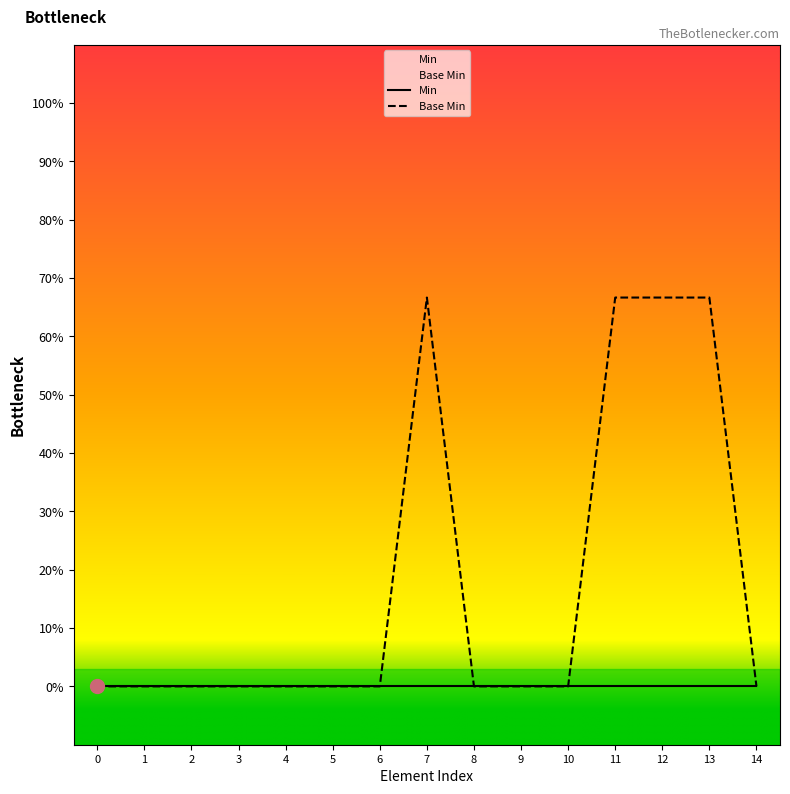

Reading right to left, extract all data points from this chart.

Min: 0.0	0.0	0.0	0.0	0.0	0.0	0.0	0.0	0.0	0.0	0.0	0.0	0.0	0.0	0.0
Base Min: 0.0	0.7	0.7	0.7	0.0	0.0	0.0	0.7	0.0	0.0	0.0	0.0	0.0	0.0	0.0